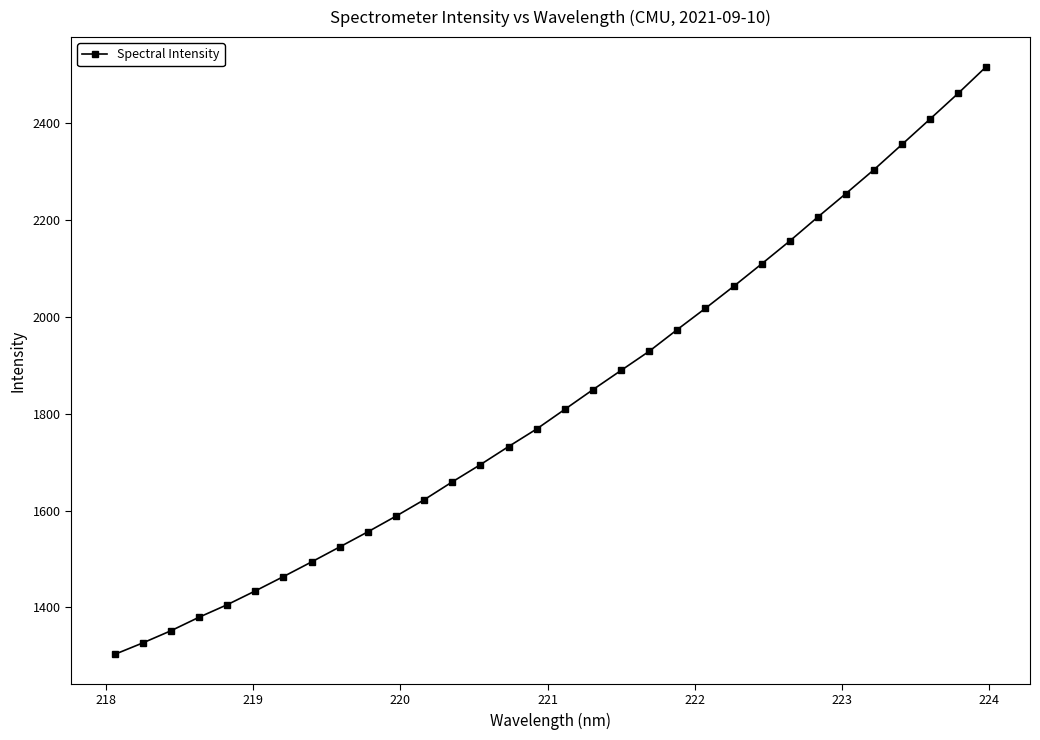

What is the minimum value shown in the chart?

1303.0